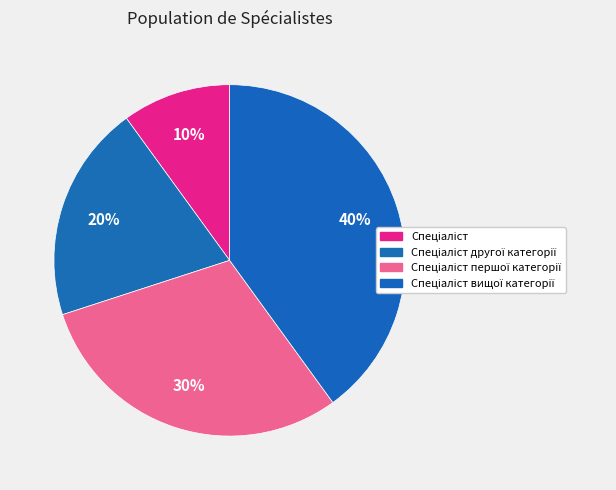

Which category has the biggest portion of the pie?

Спеціаліст вищої категорії